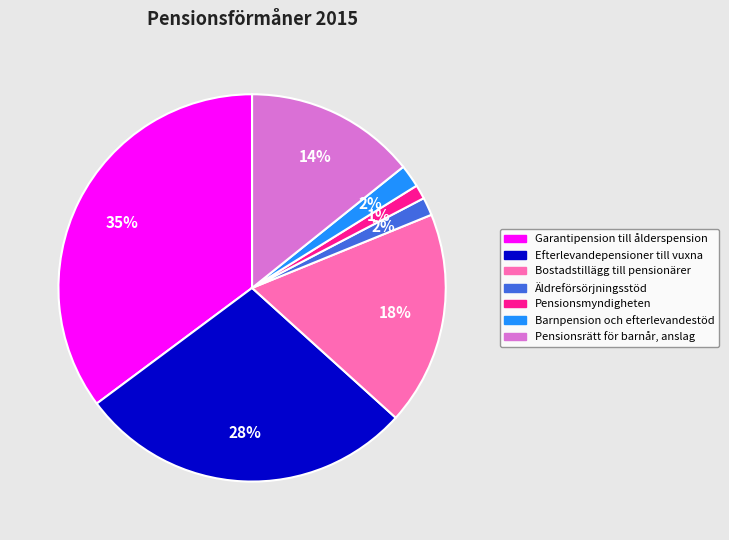

To the nearest percent, what is the difference between the Pensionsmyndigheten and Barnpension och efterlevandestöd slice percentages?

1%